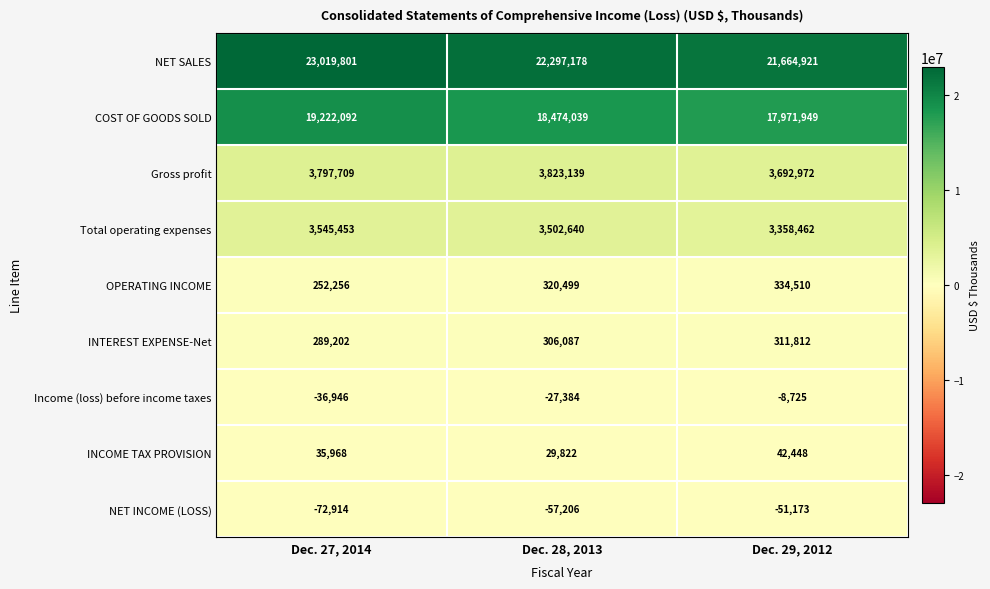

At which label does Income (loss) before income taxes reach its peak?

Dec. 29, 2012